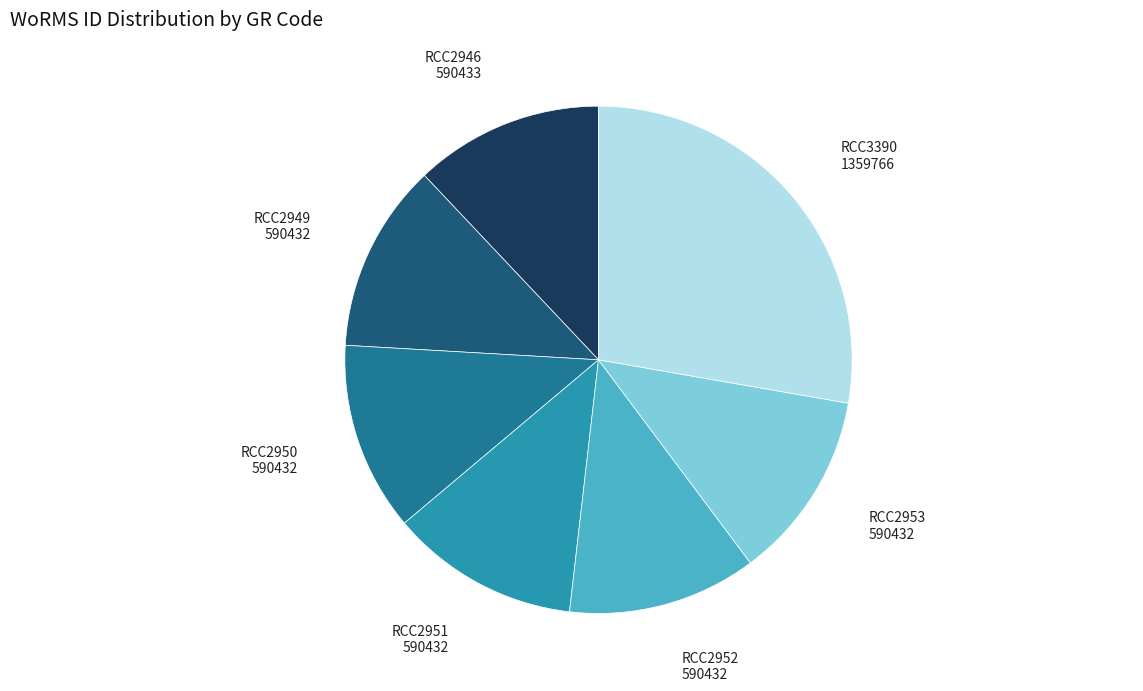

Is there a majority slice in this chart?

No